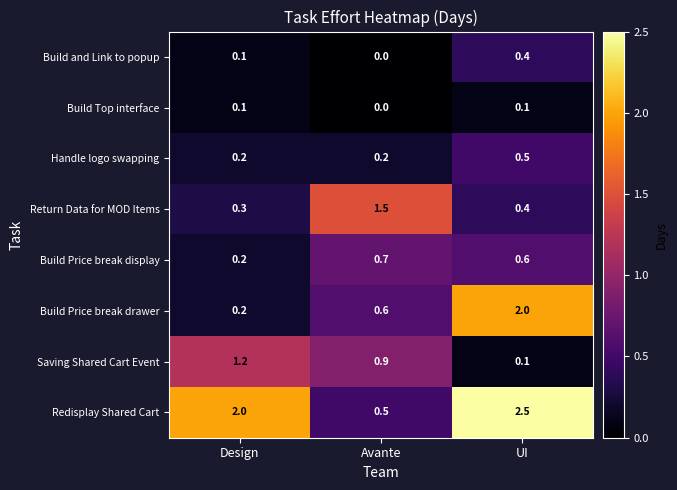

Is it true that Build Top interface equals 0.0 at Avante?

True